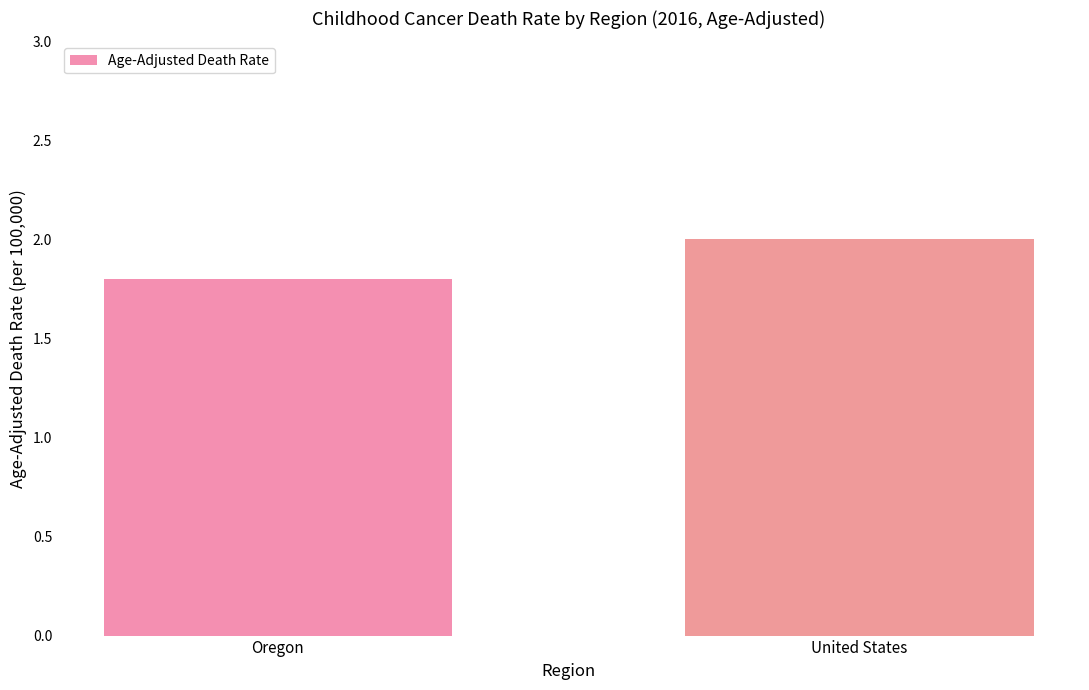

How many series are shown in this chart?

1